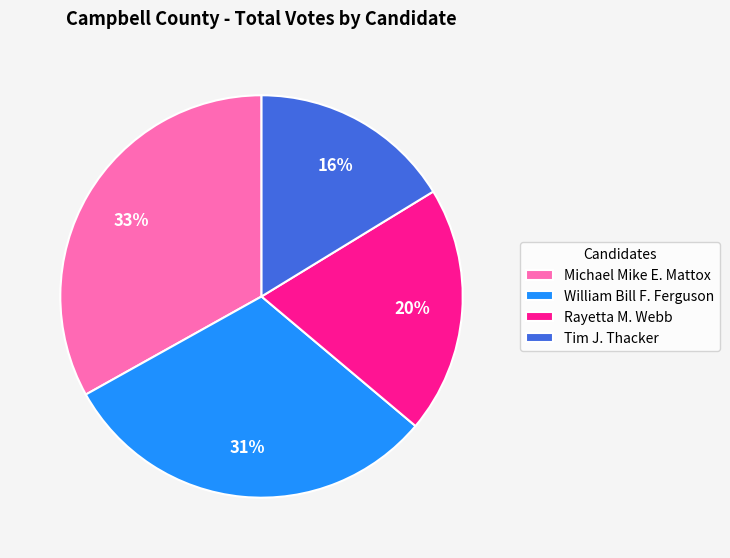

What is the smallest slice in the pie chart?

Tim J. Thacker